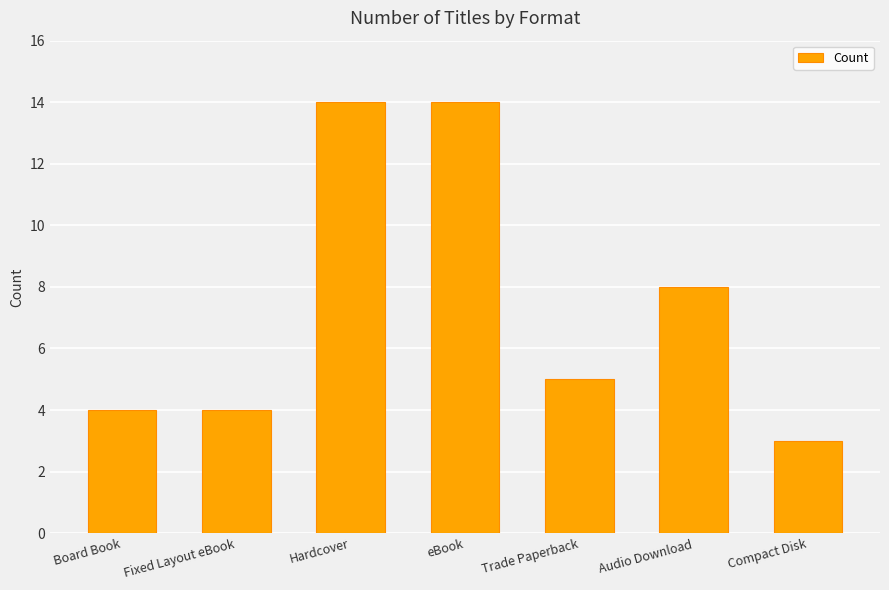

What is the change in value from eBook to Compact Disk?

-11